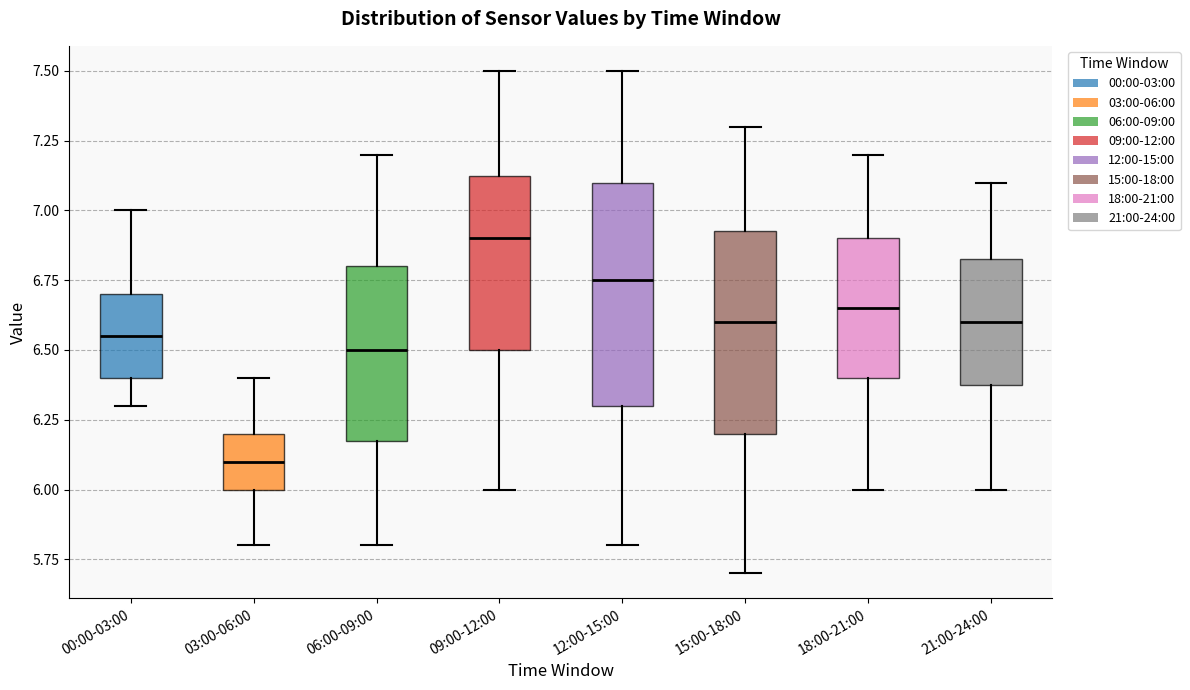

Reading left to right, read every box against the y-axis: the position of its median line, the range the box covers, and the ends of its whiskers. The values are not printed on the chart, so give them approximately, as read against the axis.

00:00-03:00: median 6.55, box 6.40 to 6.70, whiskers 6.30 to 7.00
03:00-06:00: median 6.10, box 6.00 to 6.20, whiskers 5.80 to 6.40
06:00-09:00: median 6.50, box 6.20 to 6.80, whiskers 5.80 to 7.20
09:00-12:00: median 6.90, box 6.50 to 7.15, whiskers 6.00 to 7.50
12:00-15:00: median 6.75, box 6.30 to 7.10, whiskers 5.80 to 7.50
15:00-18:00: median 6.60, box 6.20 to 6.95, whiskers 5.70 to 7.30
18:00-21:00: median 6.65, box 6.40 to 6.90, whiskers 6.00 to 7.20
21:00-24:00: median 6.60, box 6.40 to 6.85, whiskers 6.00 to 7.10